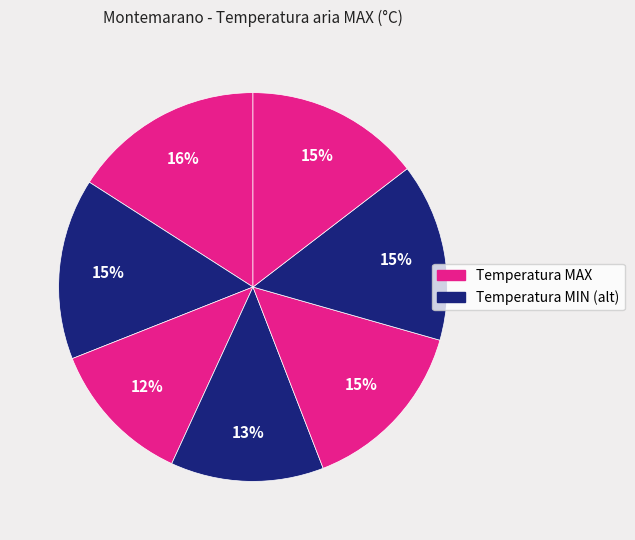

How many slices are in this pie chart?

7